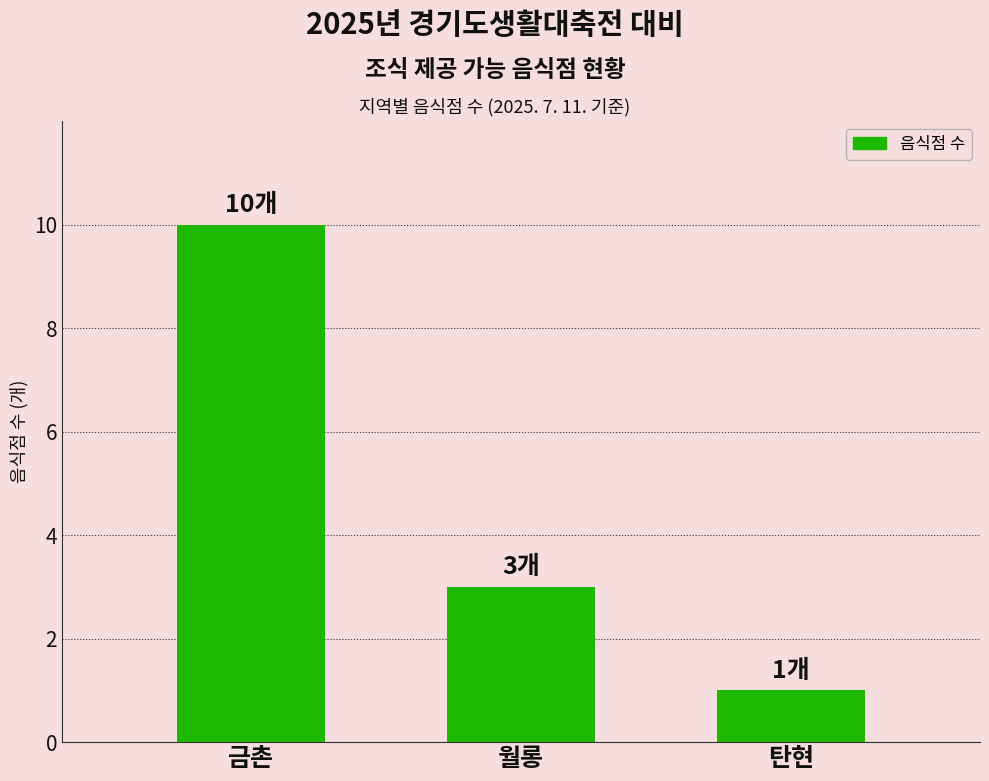

Rank the categories by value from highest to lowest.

금촌, 월롱, 탄현